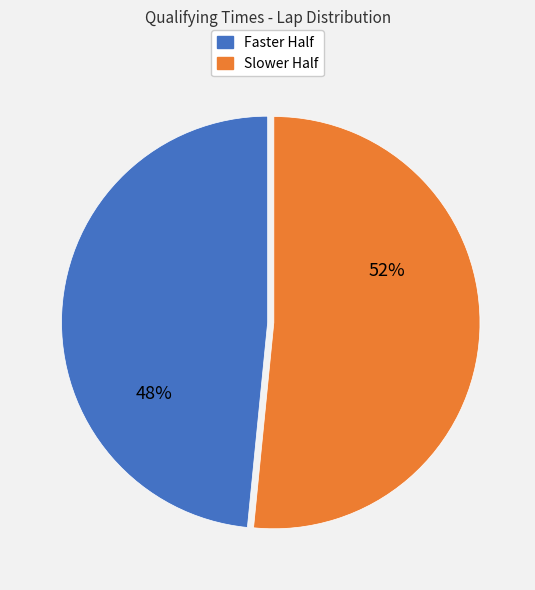

Does any single category account for the majority?

Yes